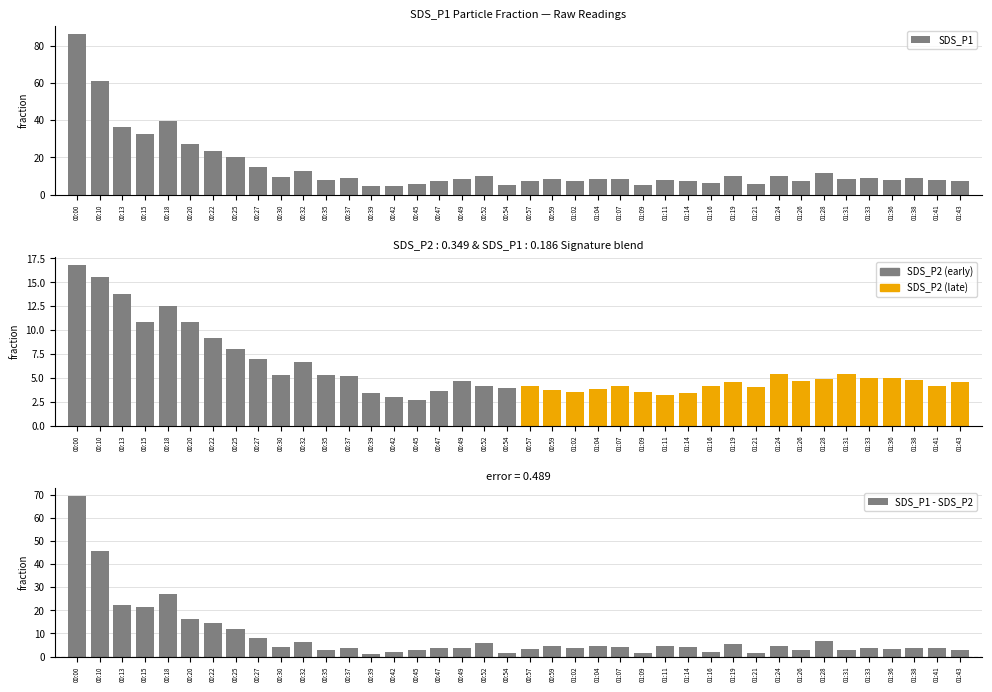

At how many categories does at least one series exceed 3?

40